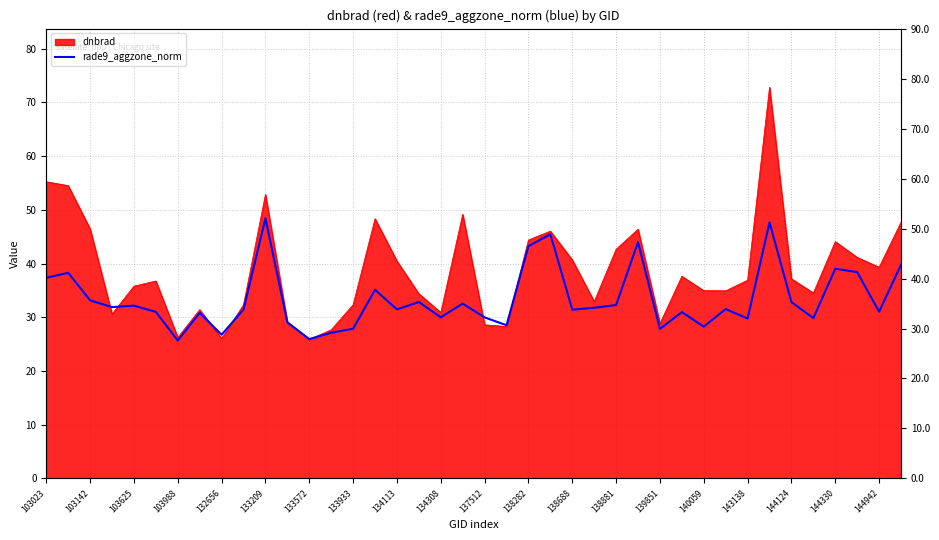

The value at 133209 is 13.5. True or false?

False